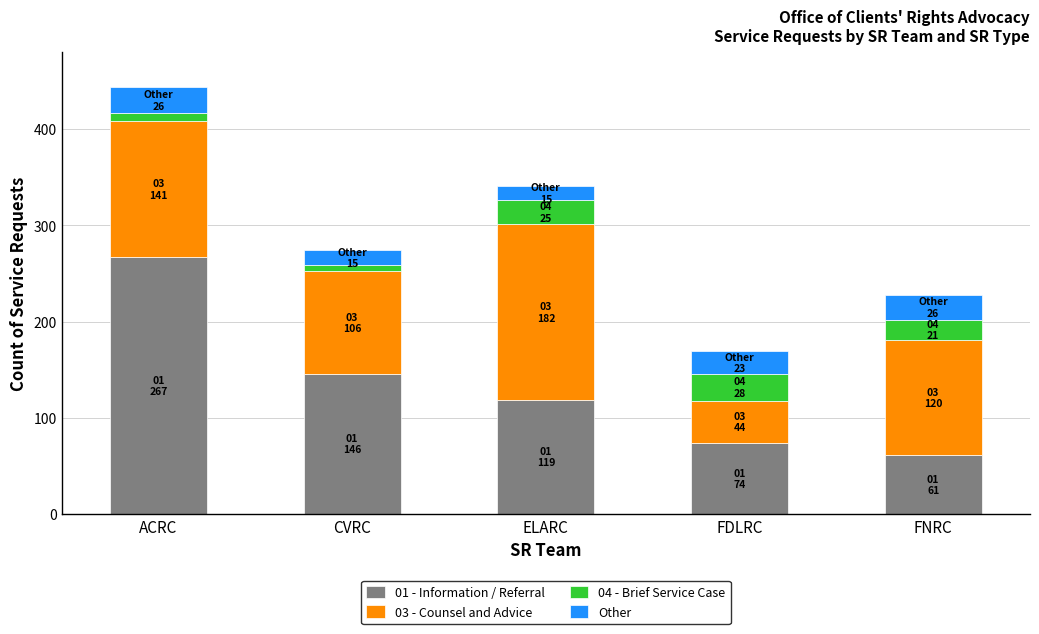

At which category is the sum across all series the highest?

ACRC